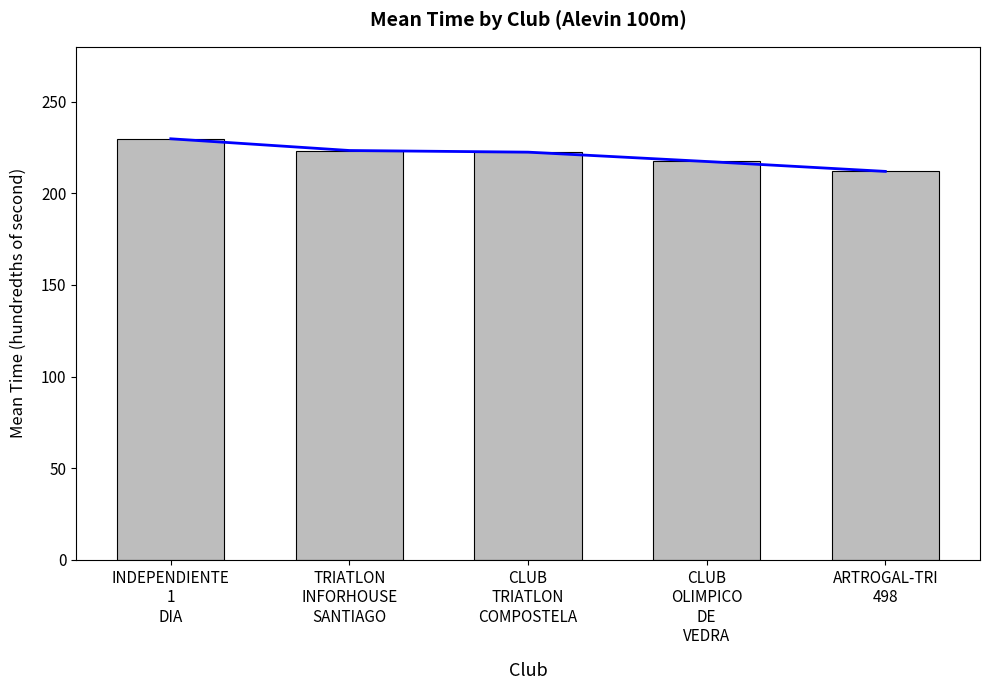

What is the label of the 4th bar from the left?

CLUB
OLIMPICO
DE
VEDRA